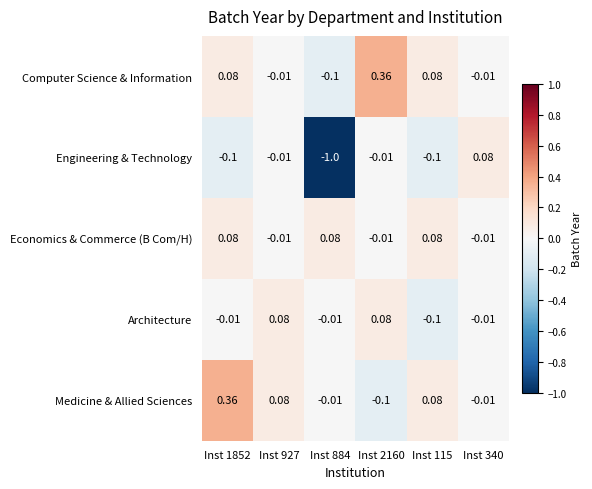

Which series has the largest range (max minus min)?

Engineering & Technology